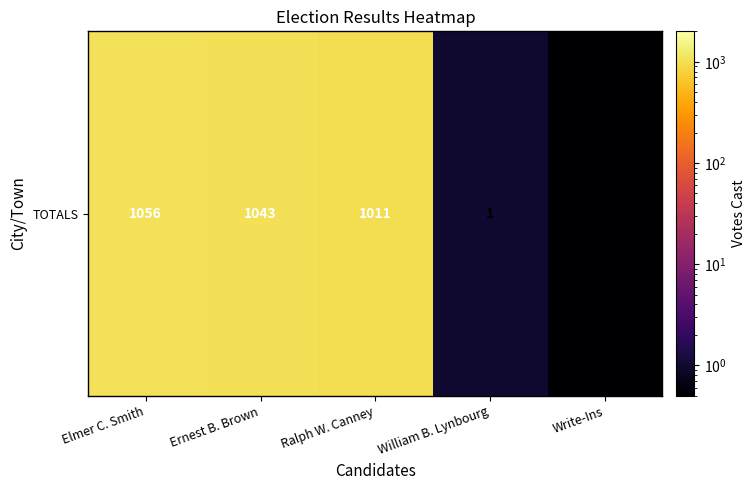

Where does the data first go above 1011?

Elmer C. Smith